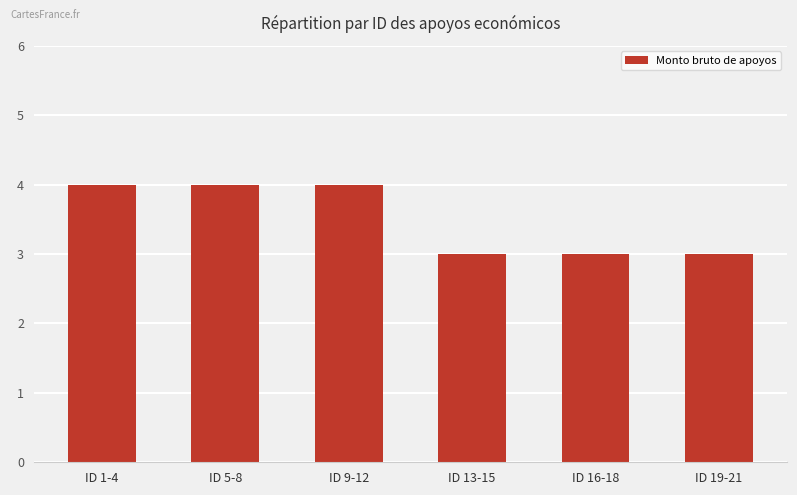

What is the label of the 3rd bar from the right?

ID 13-15